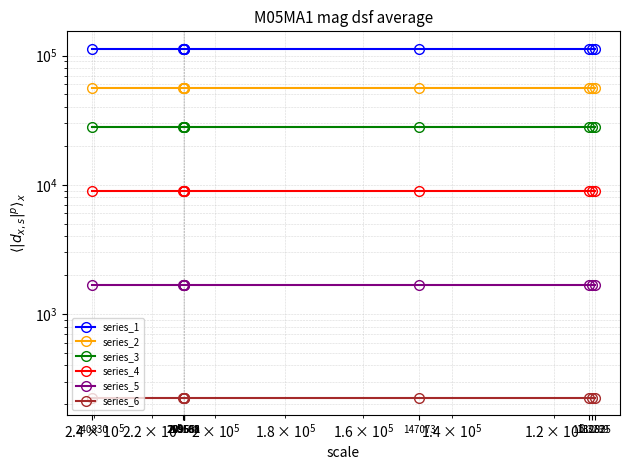

How many lines are shown in the chart?

6